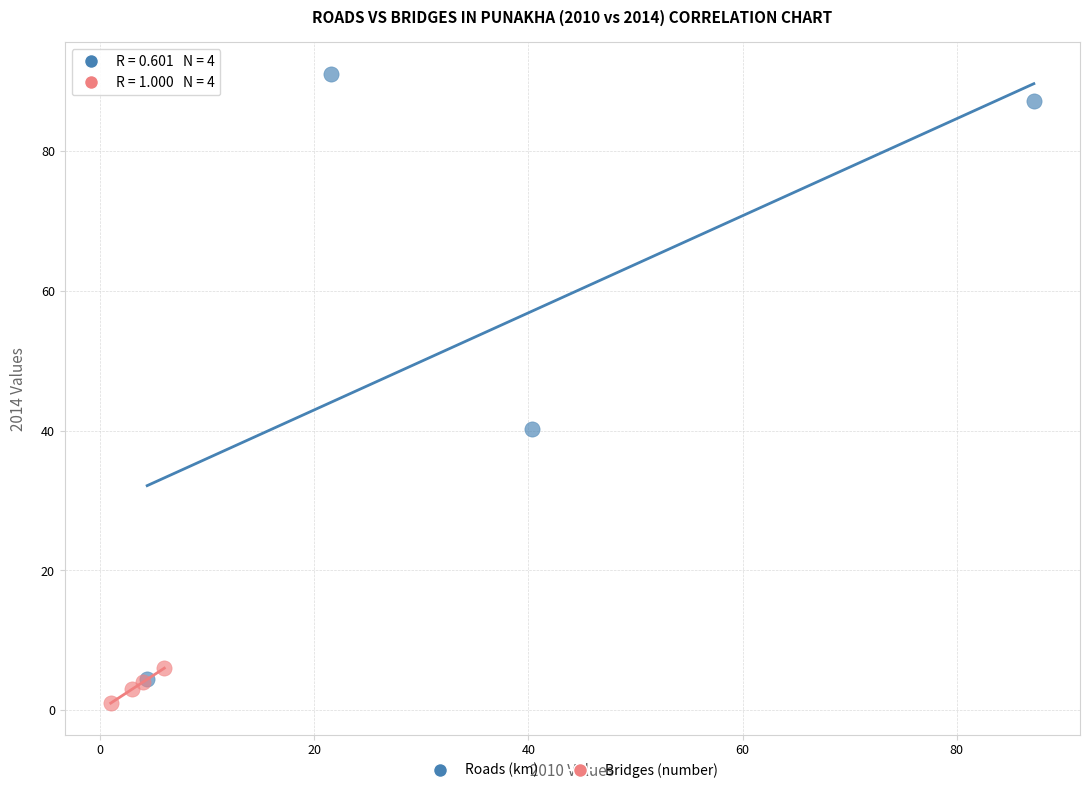

Which series contains the highest Y value?

Roads (km)